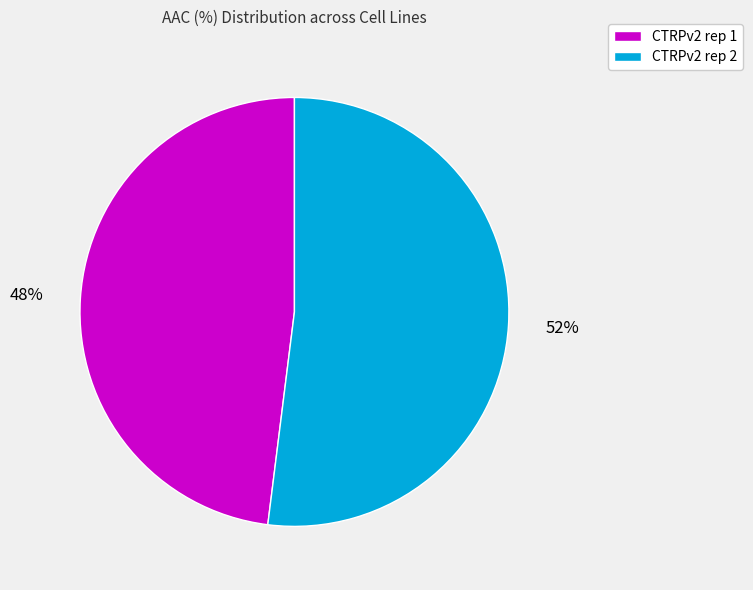

Approximately how many times larger is the value at CTRPv2 rep 1 compared to CTRPv2 rep 2?

0.9